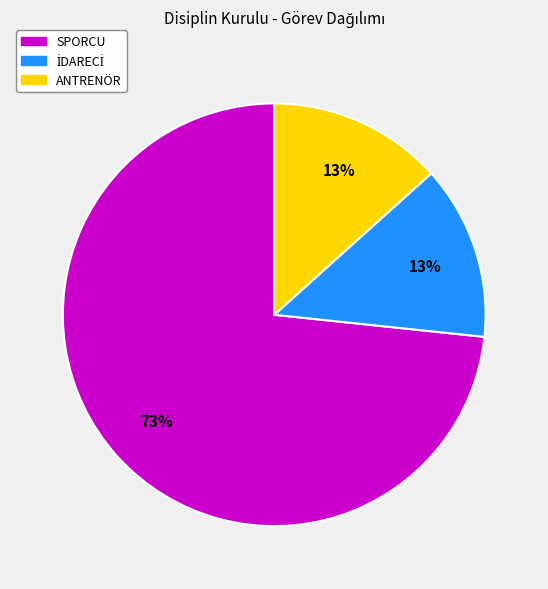

To the nearest percent, what is the average slice percentage?

33%